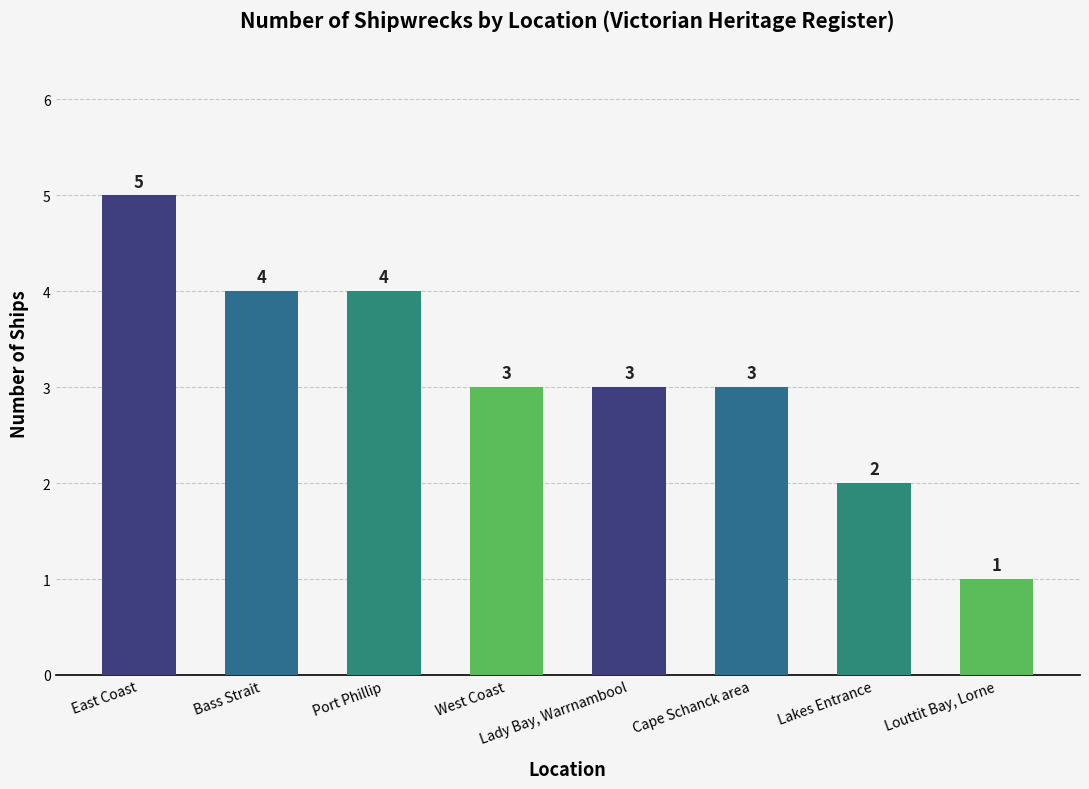

What is the value of the 6th bar from the left?

3